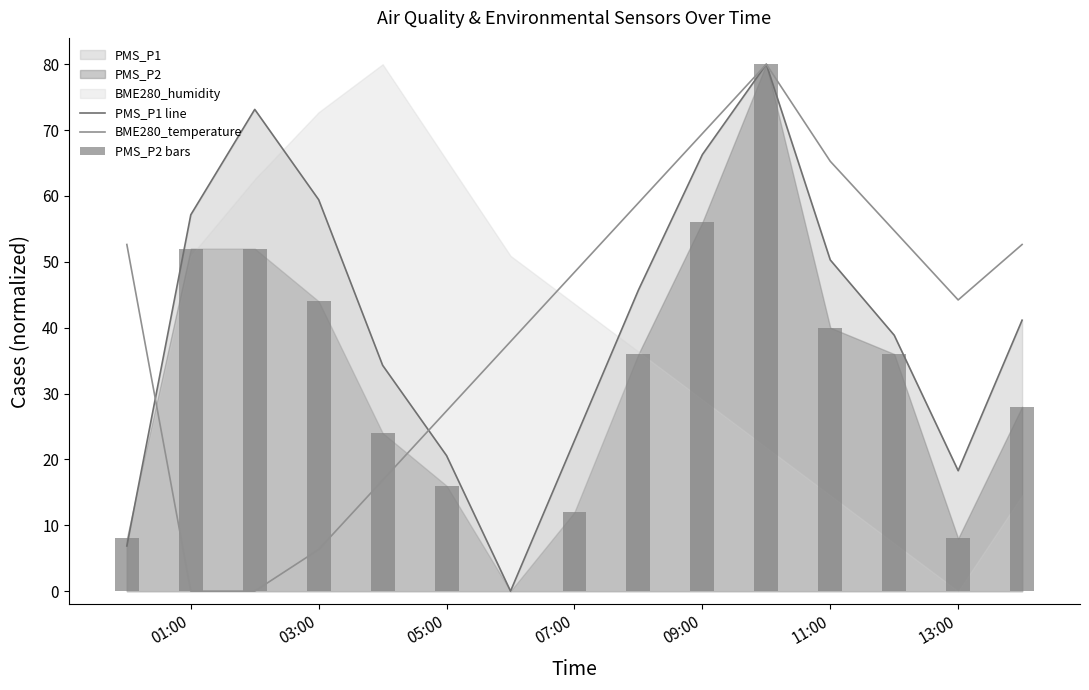

Is it true that PMS_P1 line equals 21.9 at 03:00?

False